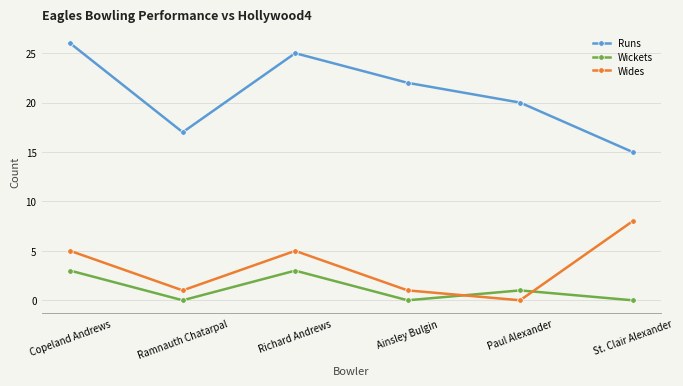

Which category has the highest value in the Wides series?

St. Clair Alexander